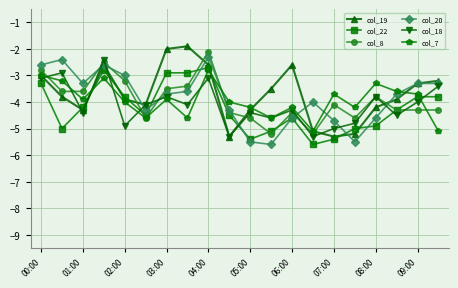

Which series has the widest spread of values?

col_19